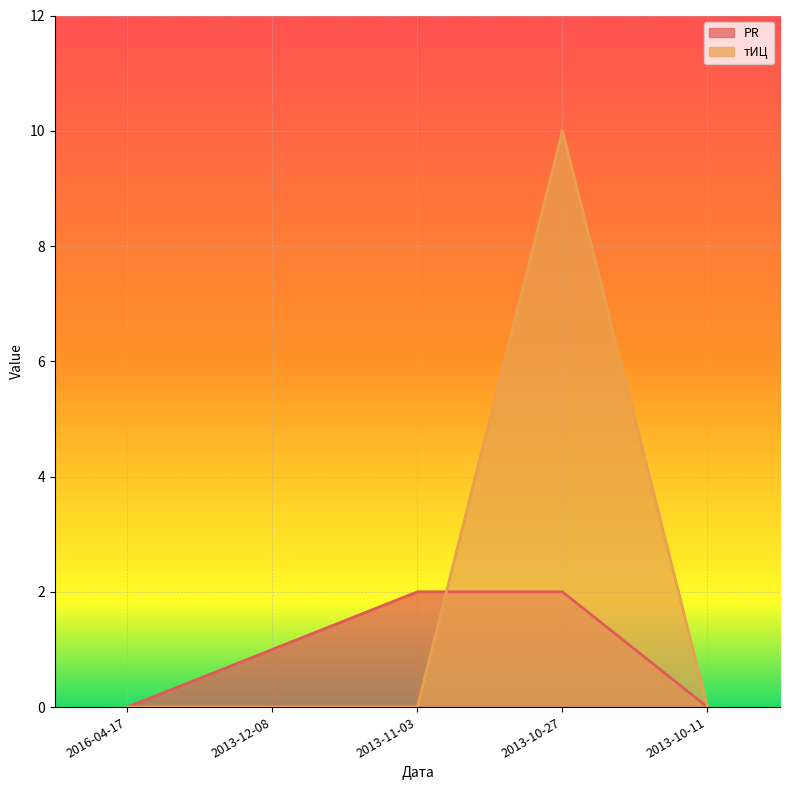

Rank the series at 2016-04-17 from highest to lowest value.

PR, тИЦ